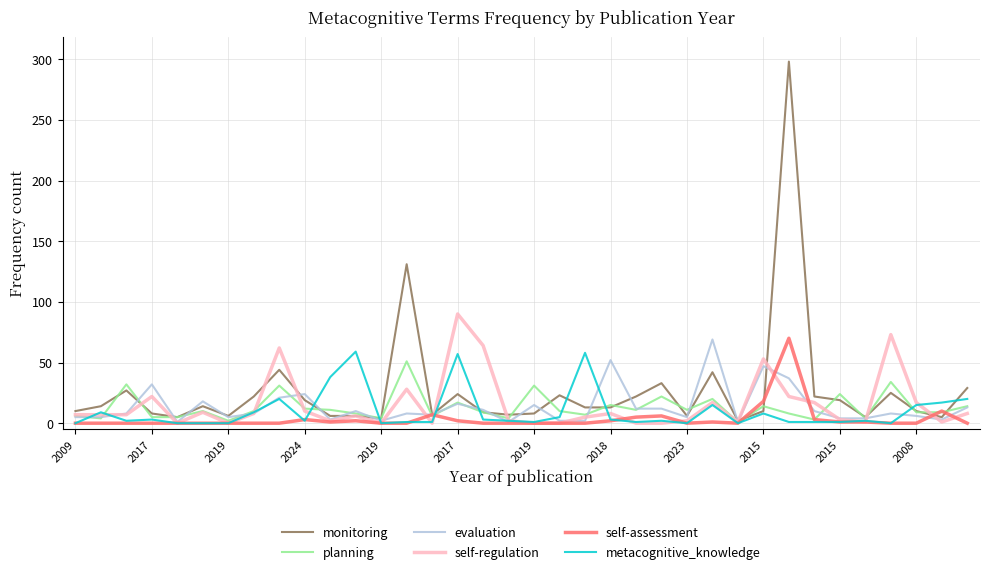

What is the highest value of the evaluation series?

69